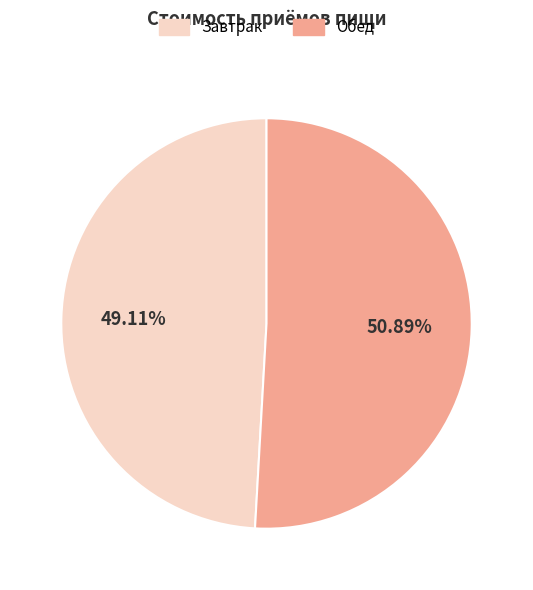

Combined, what portion of the pie is Обед and Завтрак?

100.0%